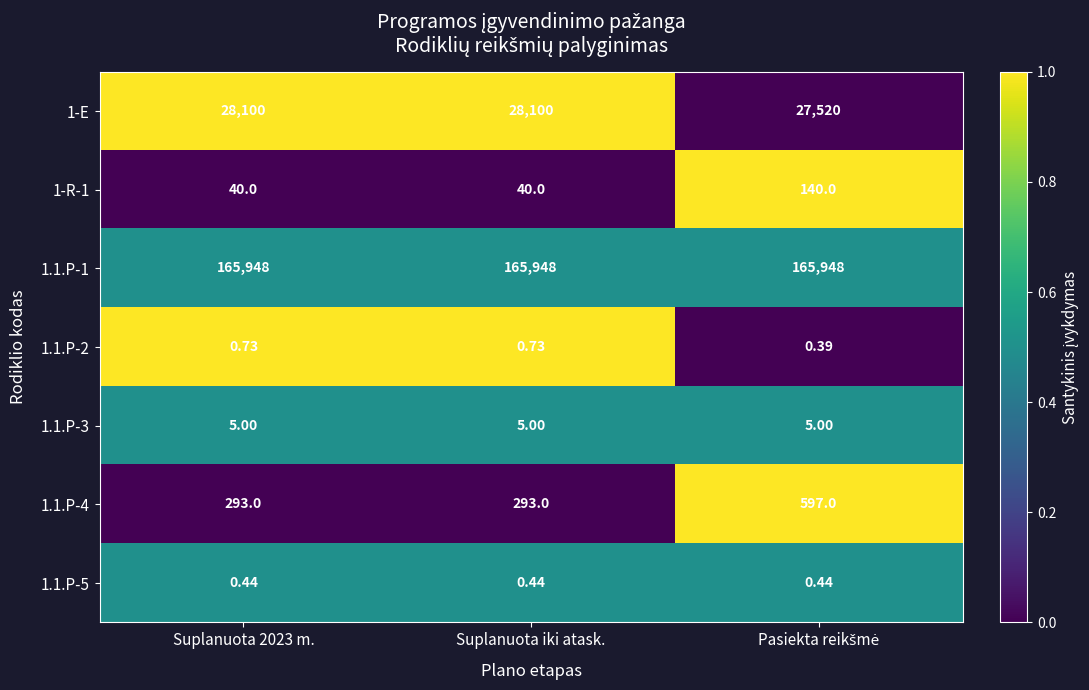

How many data points in 1-E are less than 28100?

1